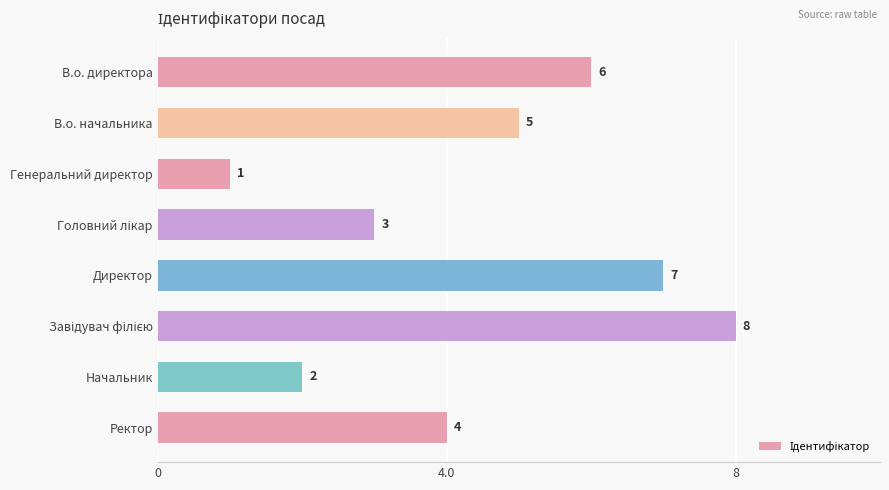

What is the value of the 6th bar from the top?

8